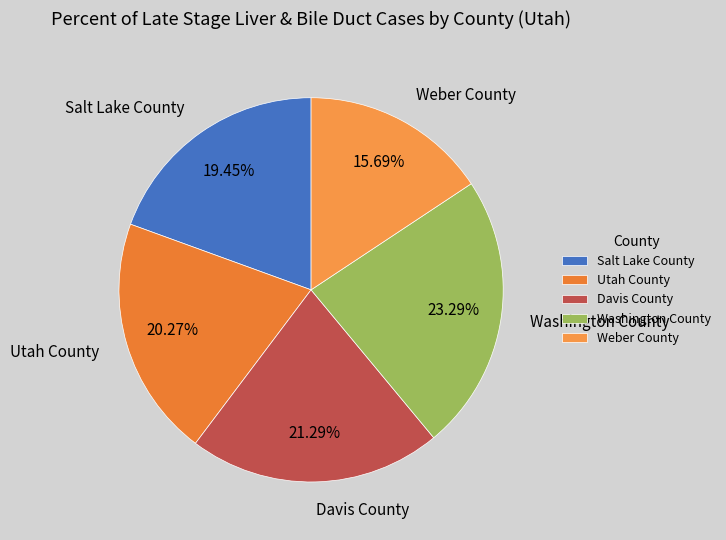

Rank the categories by value from highest to lowest.

Washington County, Davis County, Utah County, Salt Lake County, Weber County